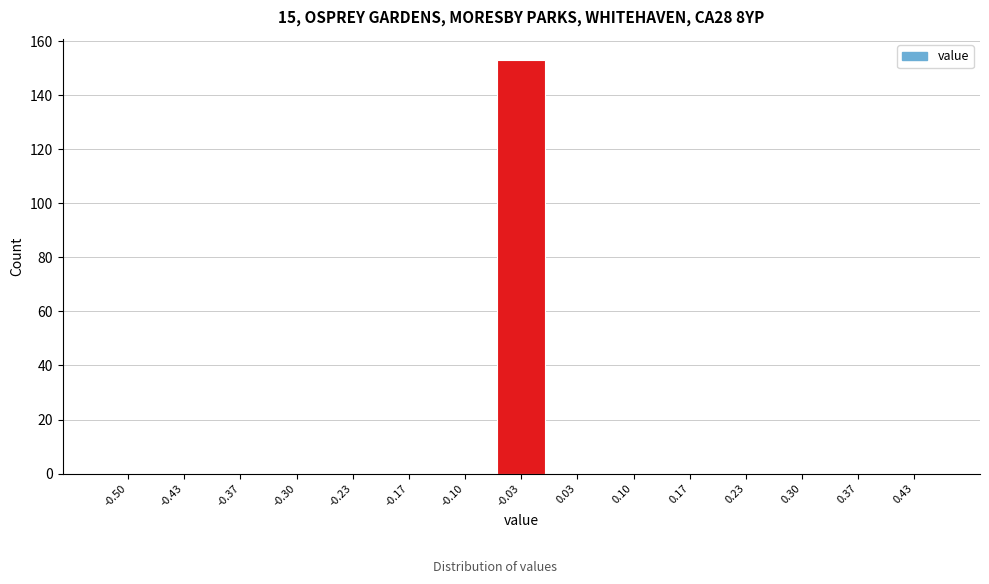

Reading right to left, extract all data points from this chart.

0.43=0	0.37=0	0.30=0	0.23=0	0.17=0	0.10=0	0.03=0	-0.03=153	-0.10=0	-0.17=0	-0.23=0	-0.30=0	-0.37=0	-0.43=0	-0.50=0